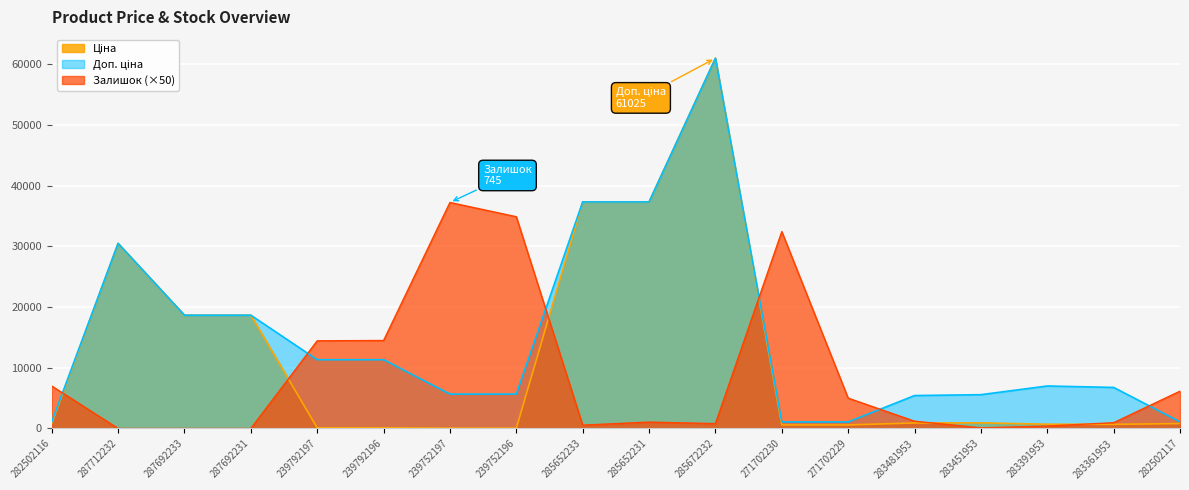

Where do Залишок and Доп. ціна first cross each other?

282502116 and 287712232